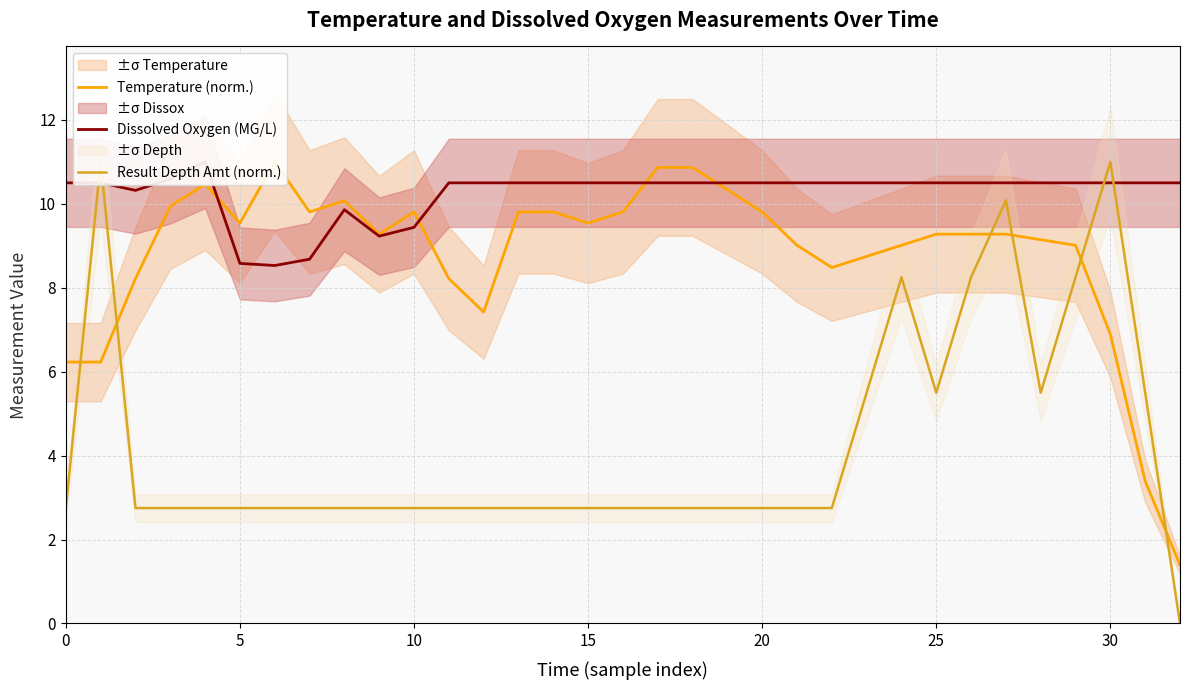

Reading right to left, list all the values displayed in this chart.

Temperature (norm.): 1.4	3.4	6.9	9.0	9.1	9.3	9.3	9.3	9.0	8.7	8.5	9.0	9.8	10.3	10.9	10.9	9.8	9.5	9.8	9.8	7.4	8.2	9.8	9.3	10.1	9.8	11.0	9.5	10.5	9.9	8.2	6.2	6.2
Dissolved Oxygen (MG/L): 10.5	10.5	10.5	10.5	10.5	10.5	10.5	10.5	10.5	10.5	10.5	10.5	10.5	10.5	10.5	10.5	10.5	10.5	10.5	10.5	10.5	10.5	9.4	9.2	9.9	8.7	8.5	8.6	11.0	10.6	10.3	10.5	10.5
Result Depth Amt (norm.): 0.0	5.5	11.0	8.2	5.5	10.1	8.2	5.5	8.2	5.5	2.8	2.8	2.8	2.8	2.8	2.8	2.8	2.8	2.8	2.8	2.8	2.8	2.8	2.8	2.8	2.8	2.8	2.8	2.8	2.8	2.8	11.0	2.8